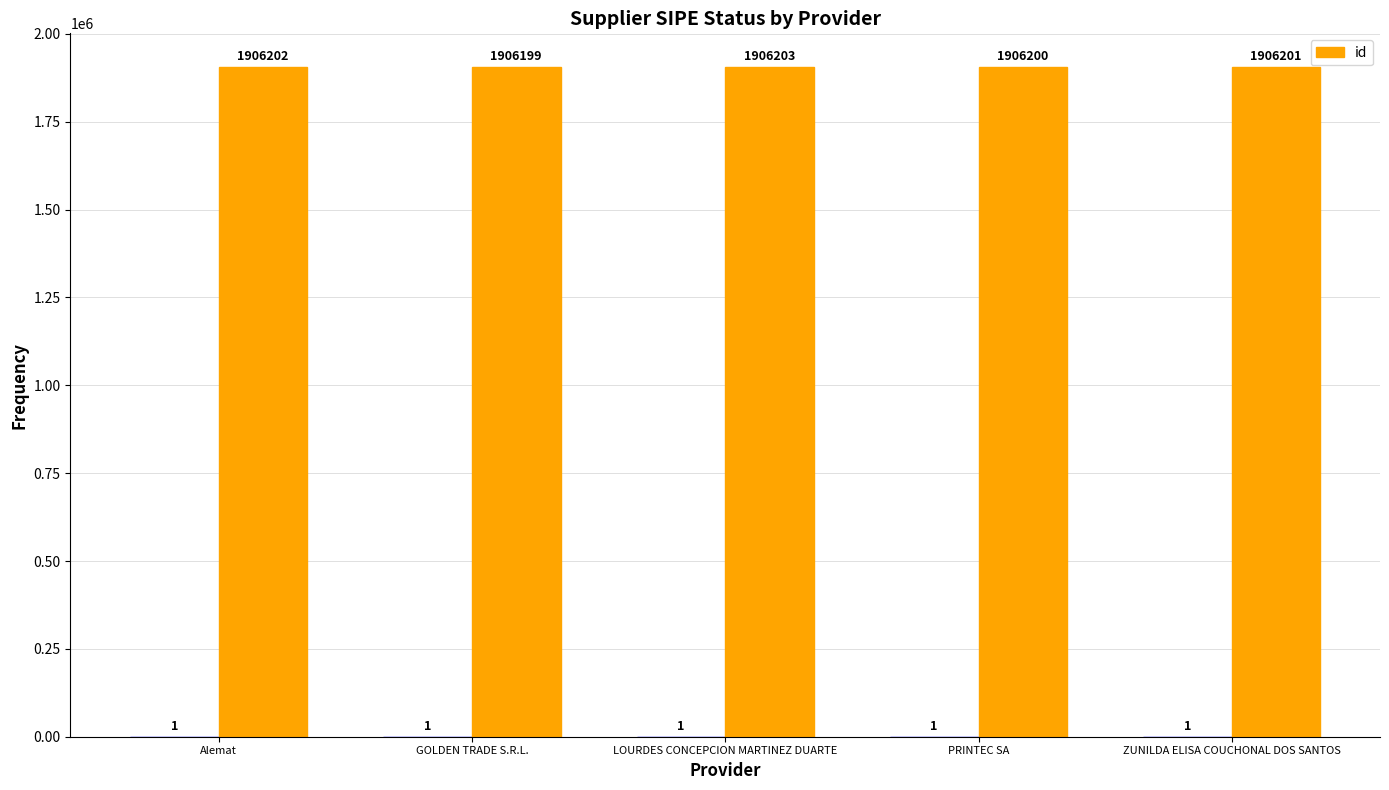

What is the change in value from Alemat to ZUNILDA ELISA COUCHONAL DOS SANTOS?

-1